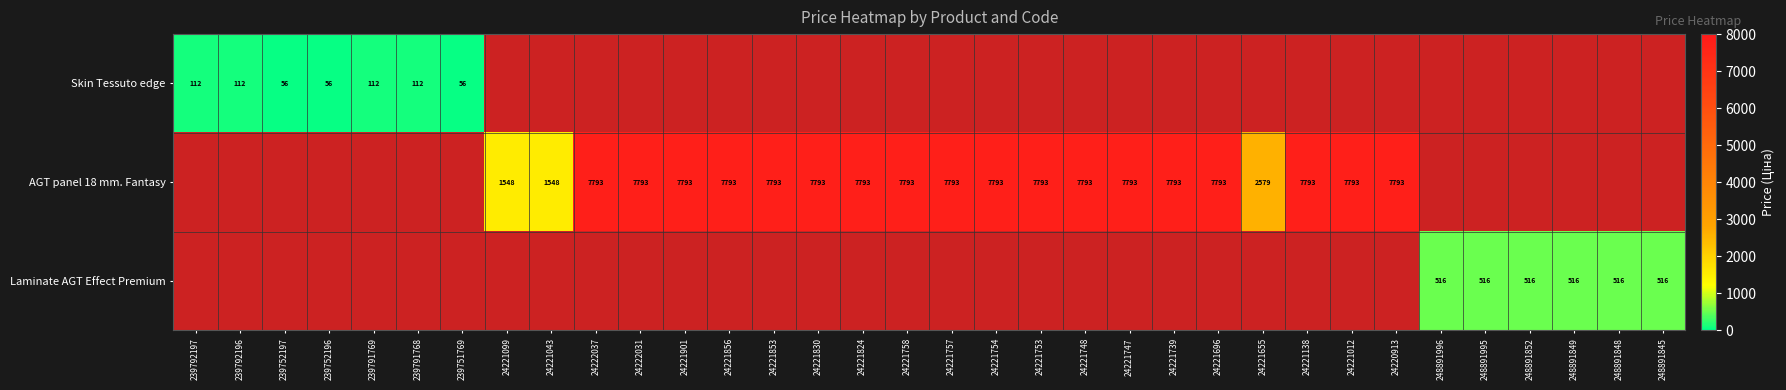

Is it true that AGT panel 18 mm. Fantasy equals 10325 at 24221753?

False